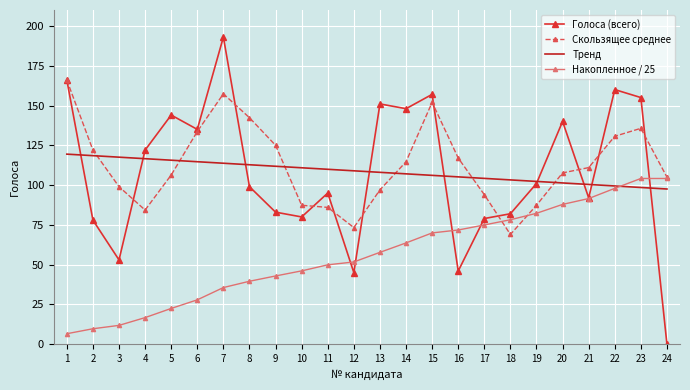

Rank the series by their maximum value, from lowest to highest.

Накопленное / 25, Тренд, Скользящее среднее, Голоса (всего)